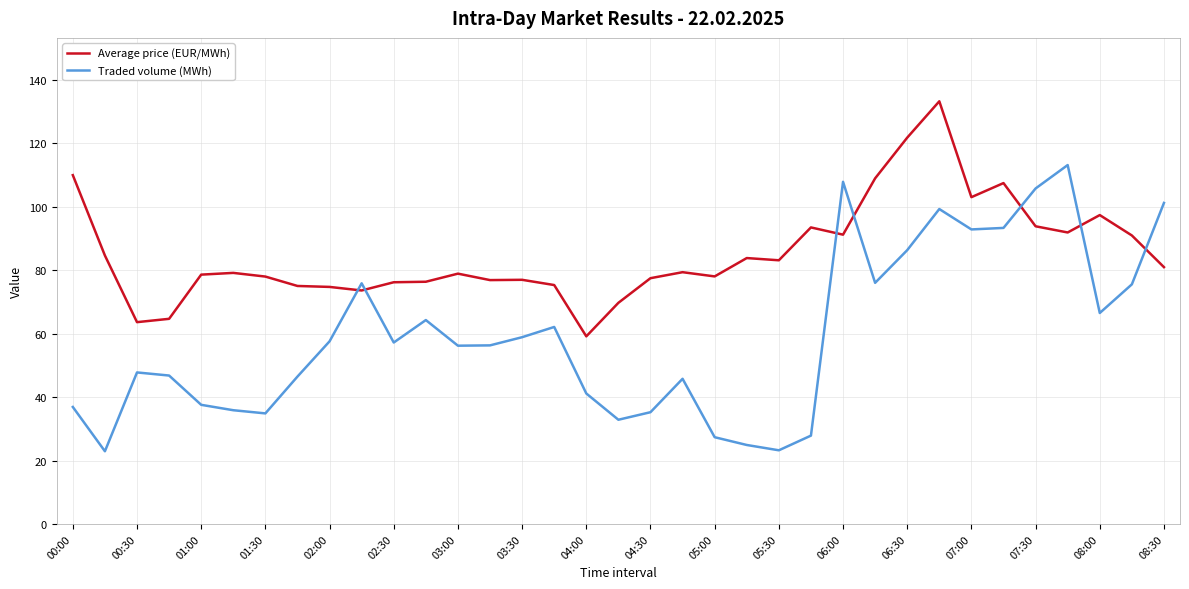

What is the greatest value displayed?

133.2